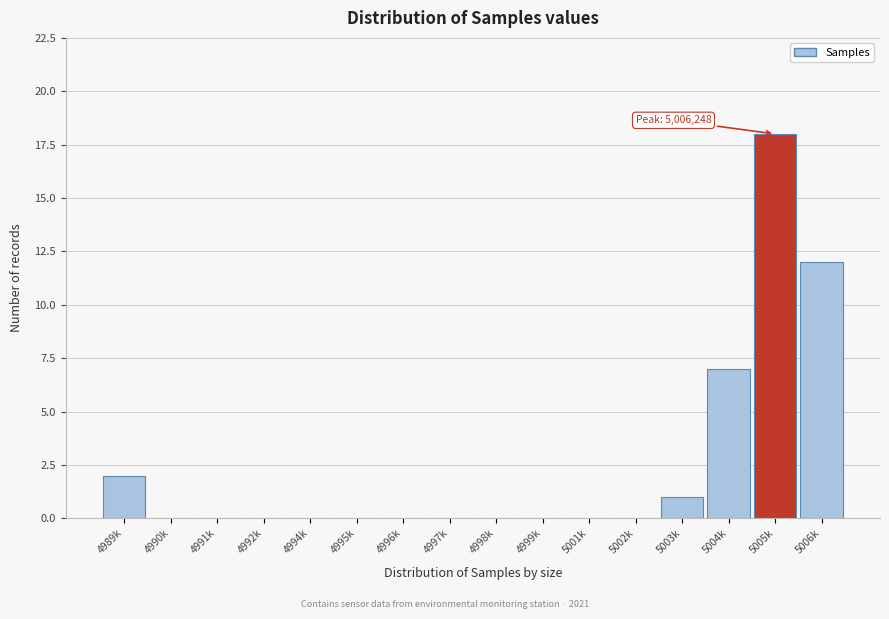

Reading left to right, list all the values displayed in this chart.

4989k=2	4990k=0	4991k=0	4992k=0	4994k=0	4995k=0	4996k=0	4997k=0	4998k=0	4999k=0	5001k=0	5002k=0	5003k=1	5004k=7	5005k=18	5006k=12